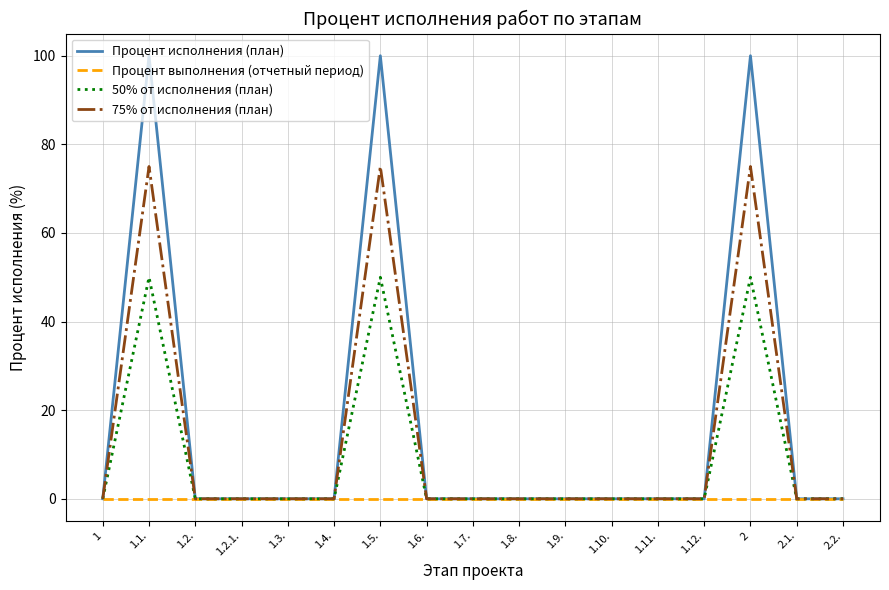

What is the greatest value displayed?

100